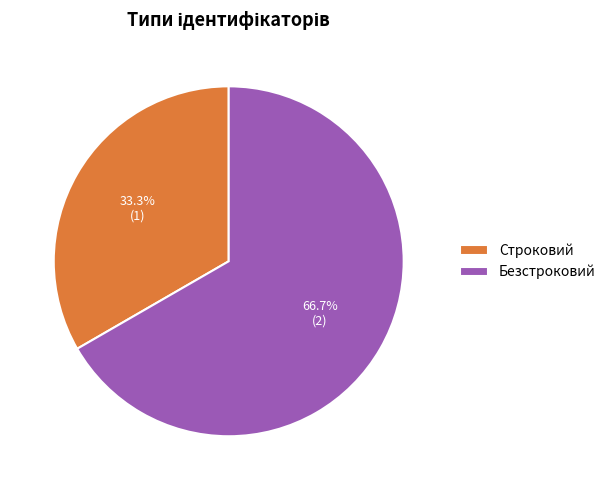

To the nearest percent, what is the combined percentage of Безстроковий and Строковий?

100%